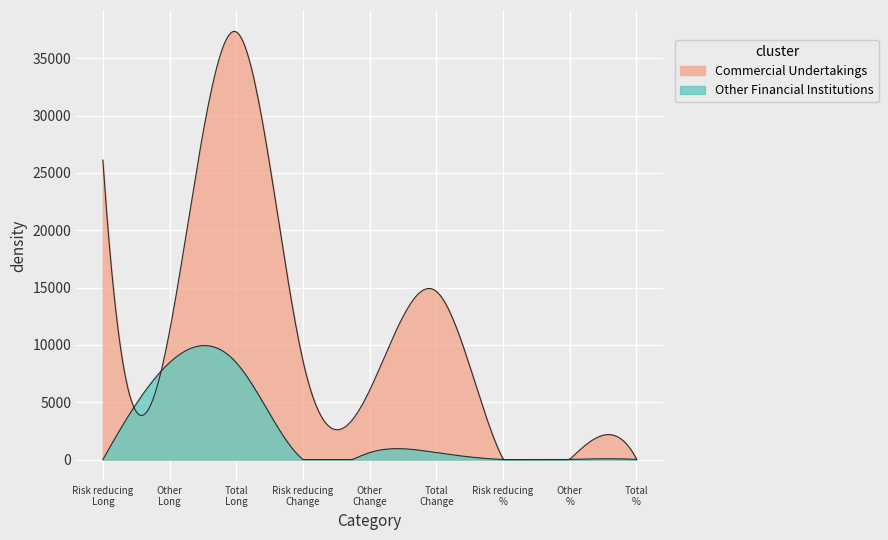

How many data points does each series have?

9